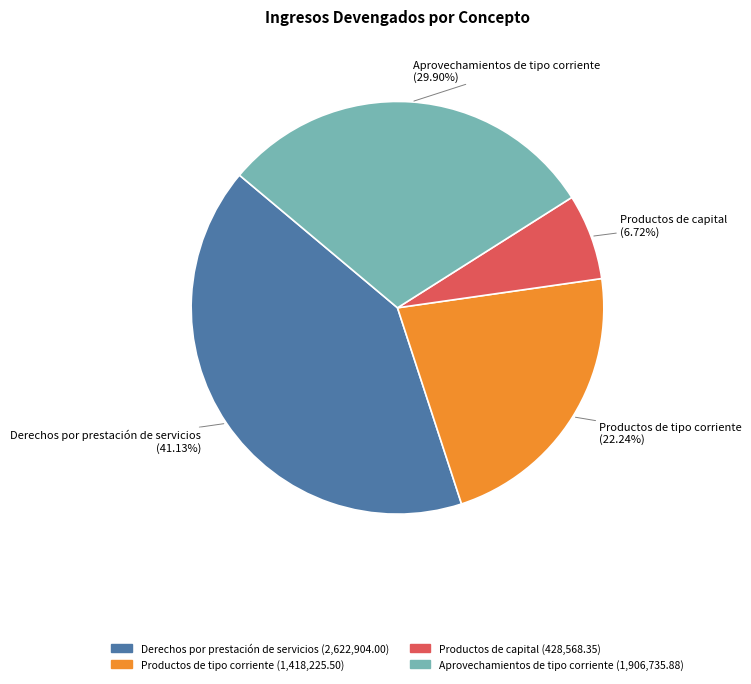

Between Aprovechamientos de tipo corriente and Derechos por prestación de servicios, which is larger?

Derechos por prestación de servicios